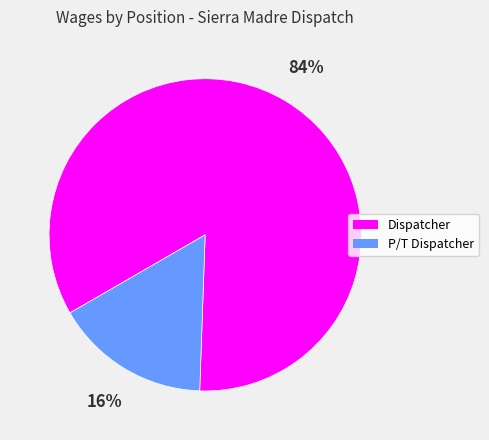

Rank the categories by value from highest to lowest.

Dispatcher, P/T Dispatcher